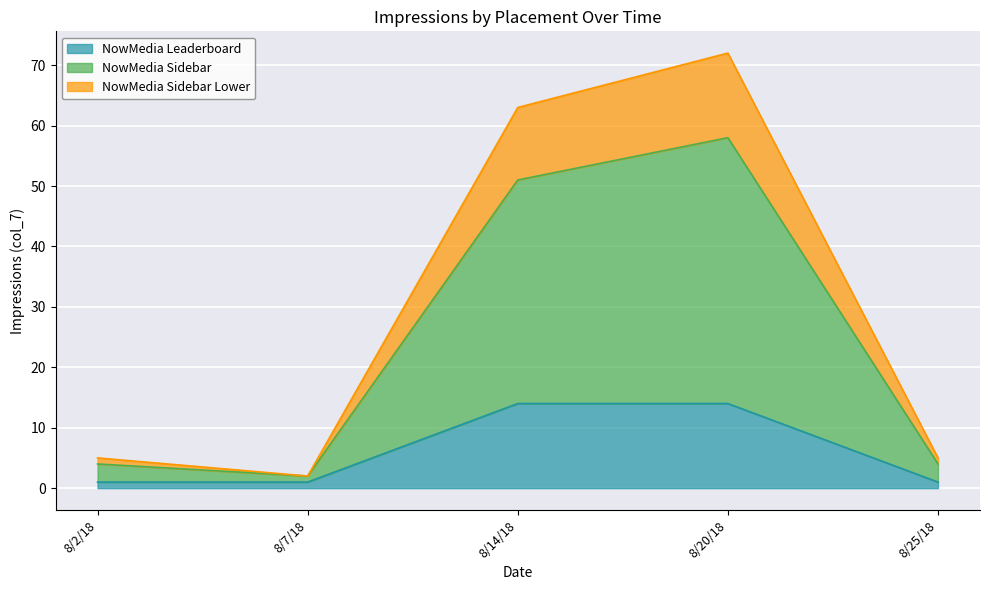

True or false: NowMedia Leaderboard has a value of 14 at 8/20/18.

True